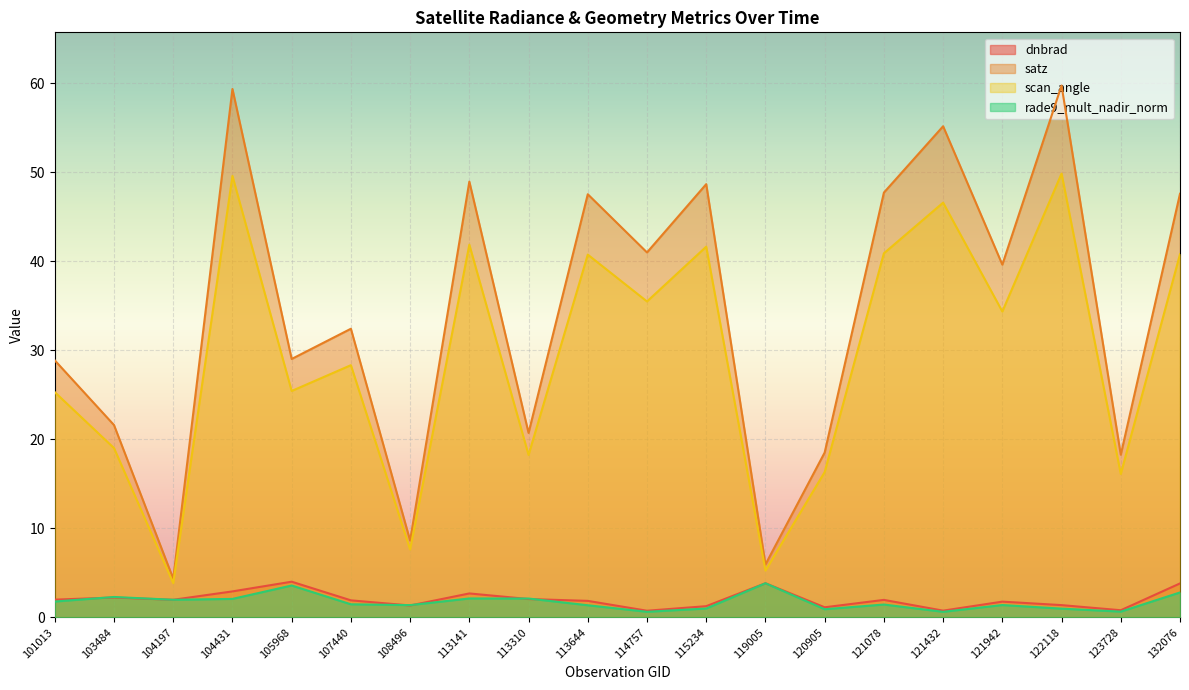

True or false: dnbrad and satz intersect in this chart.

False